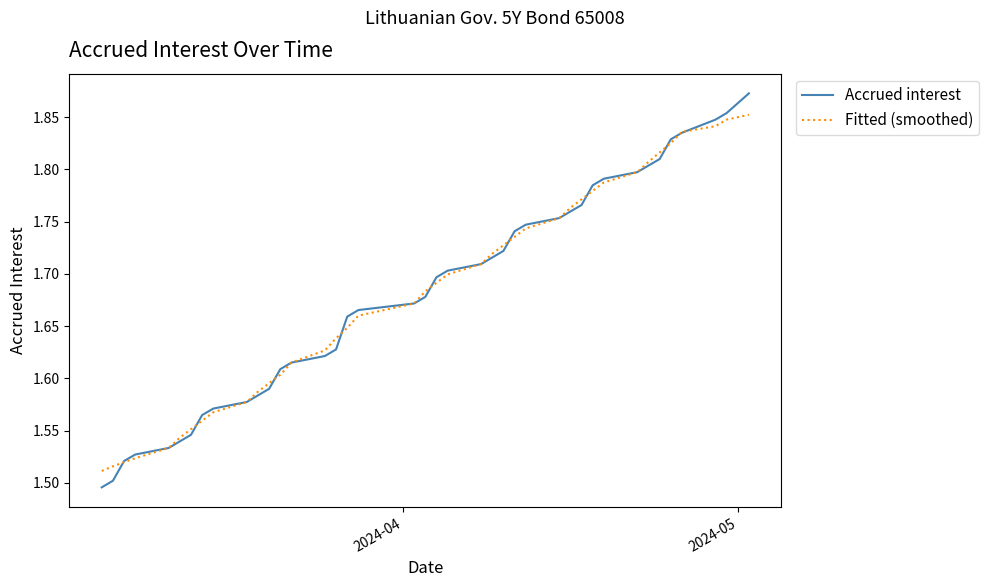

Which series has the widest spread of values?

Accrued interest